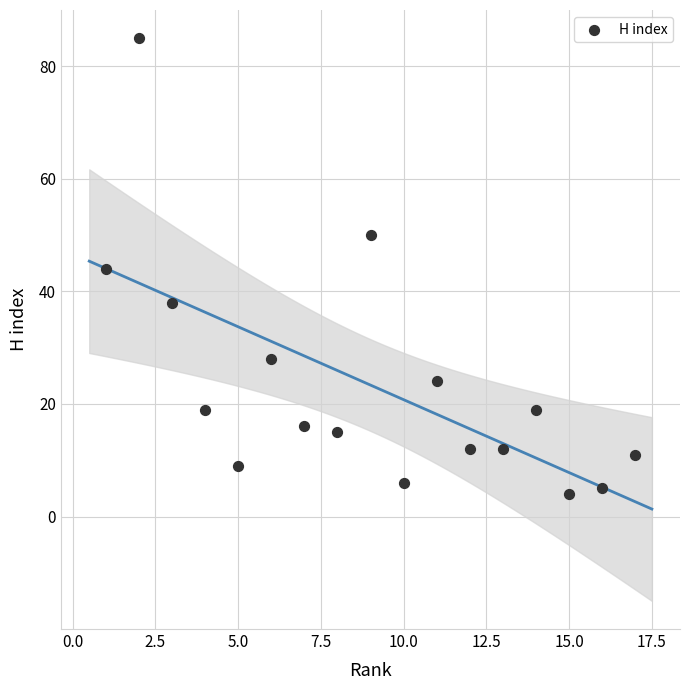

What is the range of Y values (max minus min)?

81